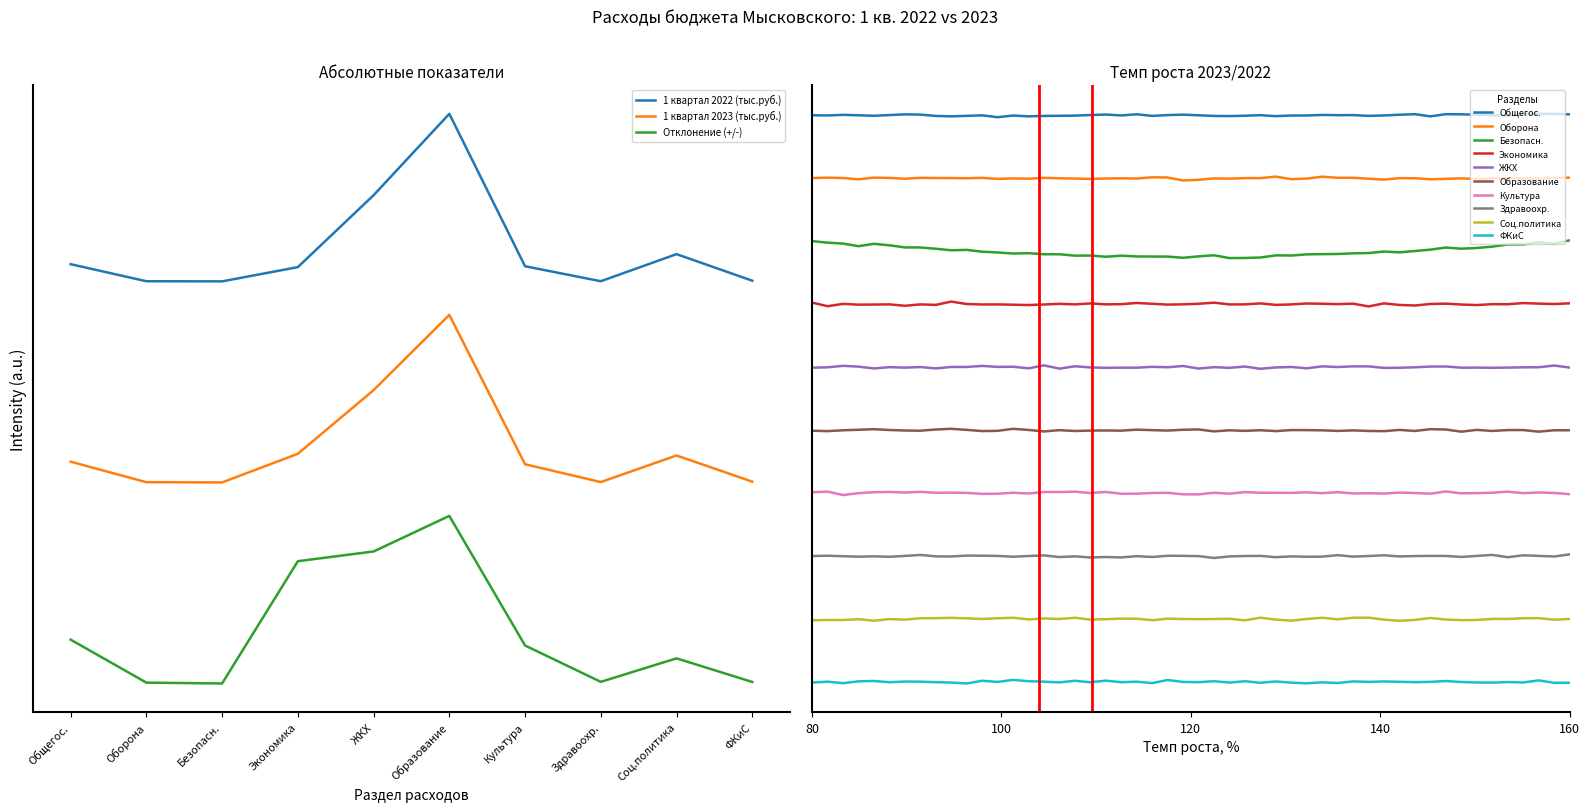

At which label does 1 квартал 2022 (тыс.руб.) reach its minimum?

Национальная безопасность